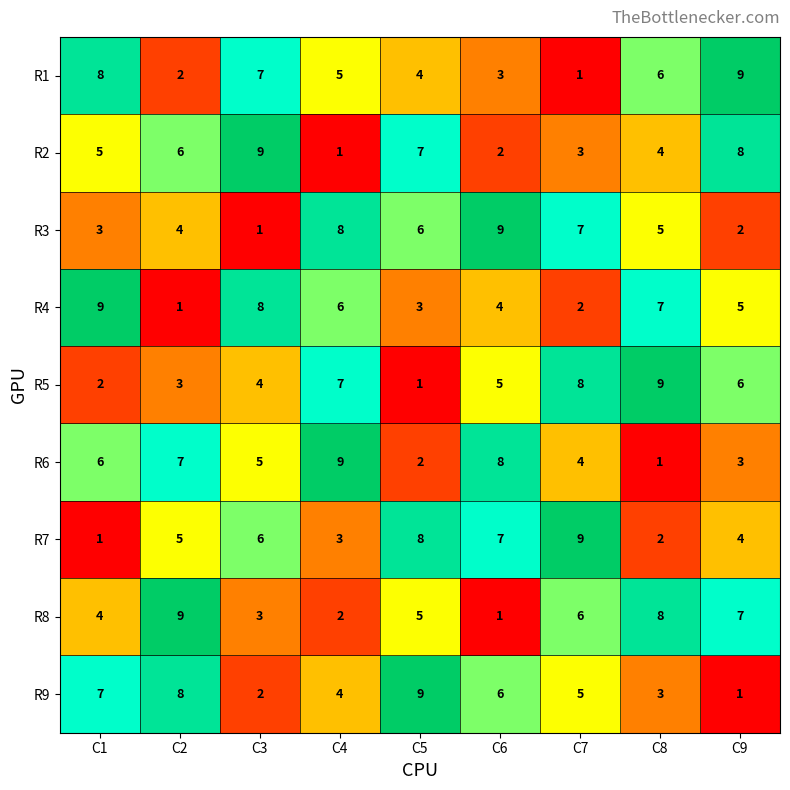

Rank the series at C4 from lowest to highest value.

R2, R8, R7, R9, R1, R4, R5, R3, R6